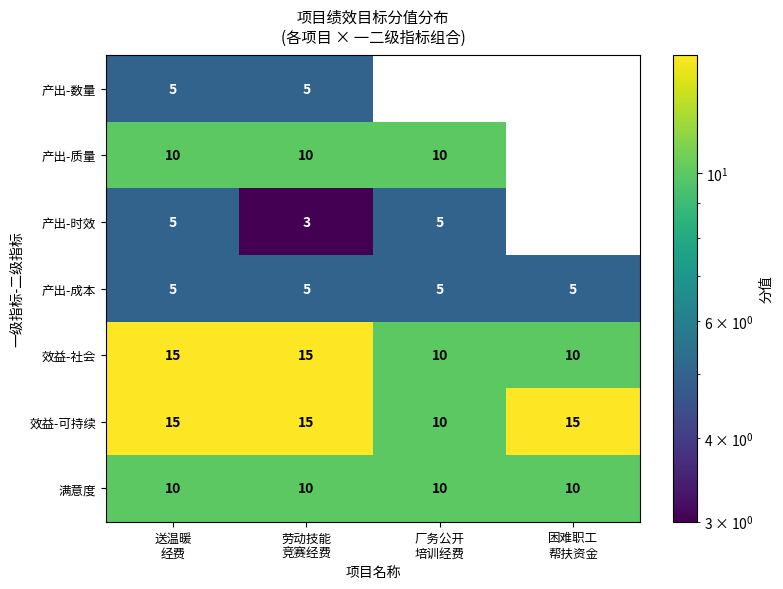

At which category is the sum across all series the highest?

送温暖
经费